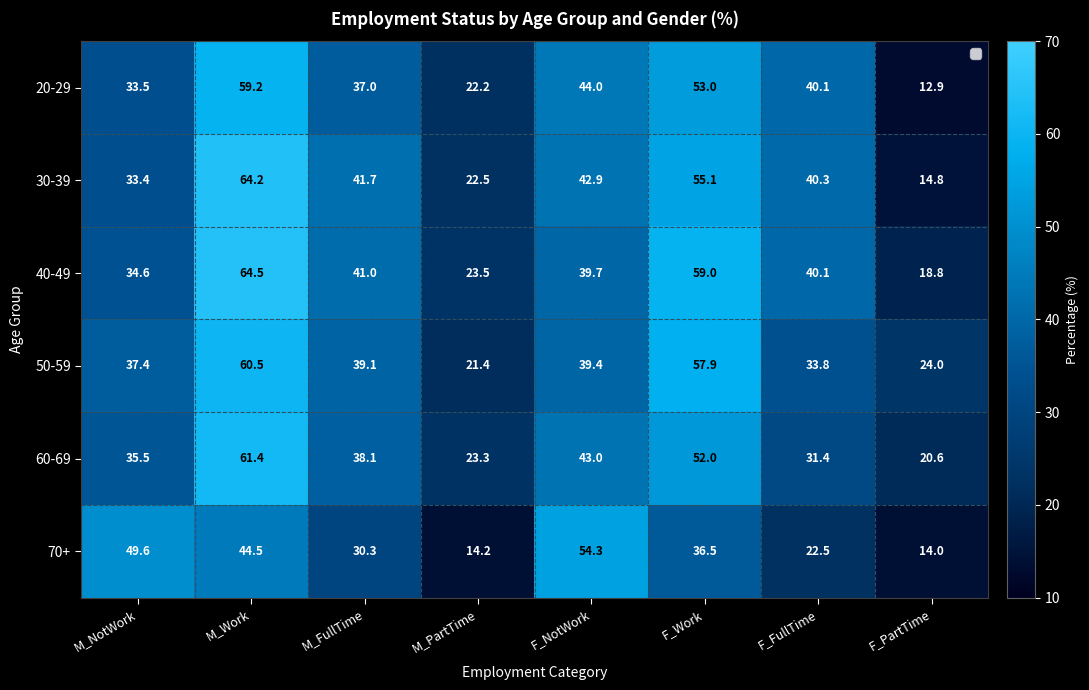

What is the difference between the highest and lowest values at M_PartTime?

9.3